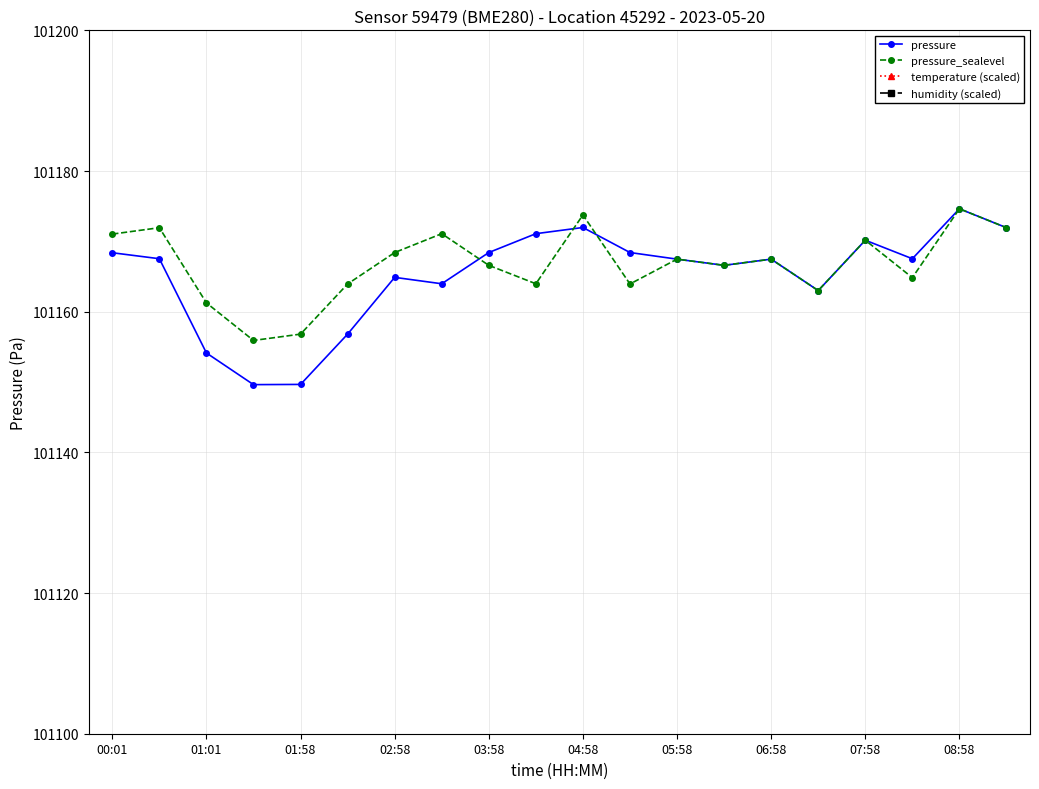

True or false: pressure_sealevel has more than 0 interior local peaks.

True